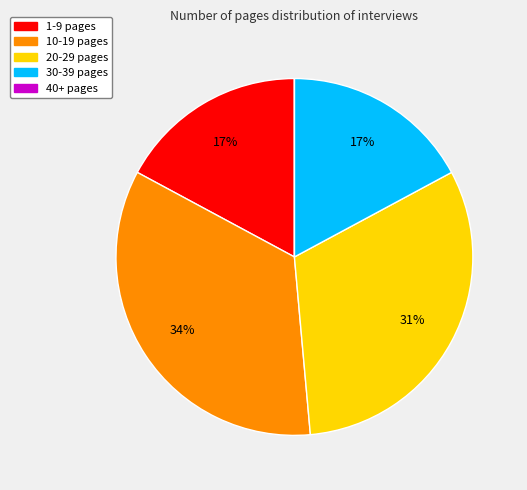

What percentage is the 20-29 pages slice, to the nearest percent?

31%